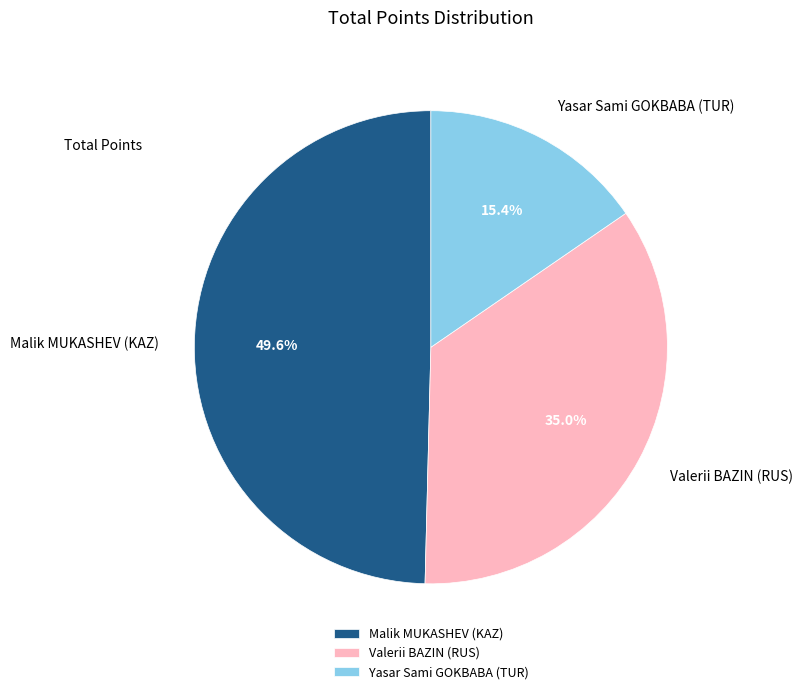

Does Malik MUKASHEV (KAZ) account for over 50% of the chart?

No